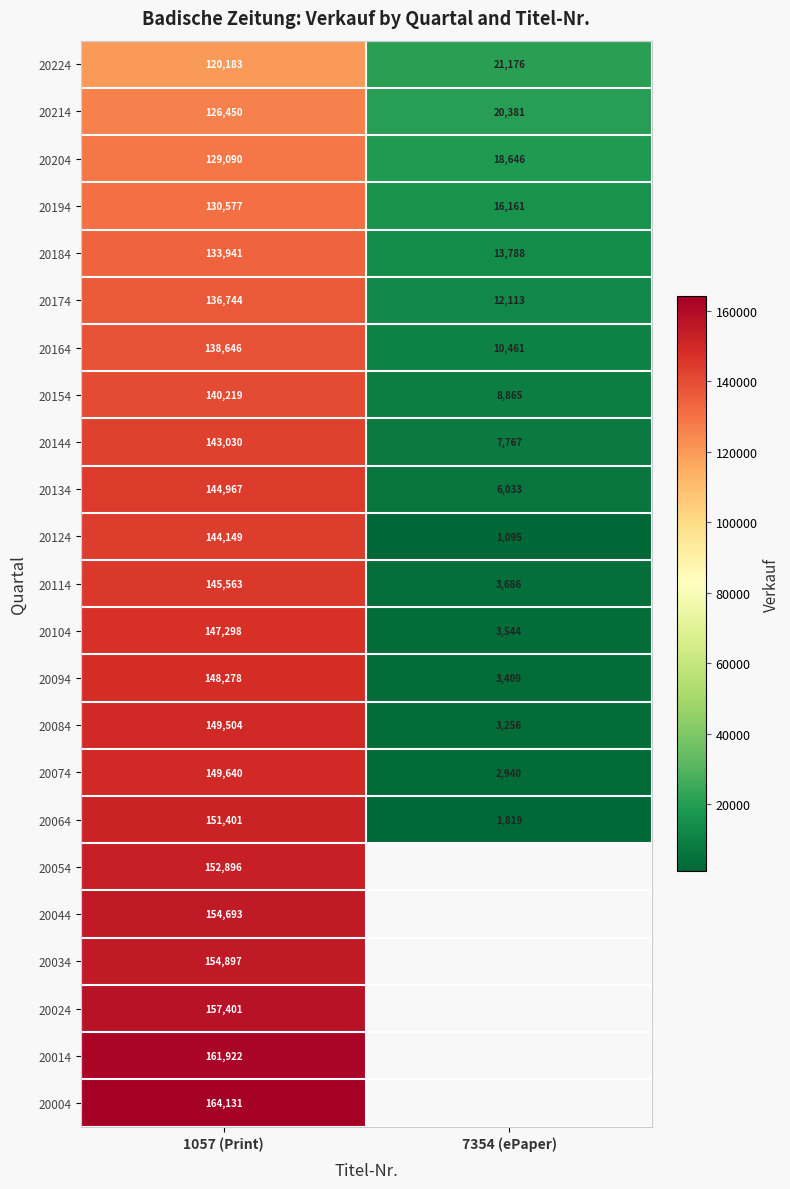

Is it true that 20164 equals 54519.0 at 1057 (Print)?

False